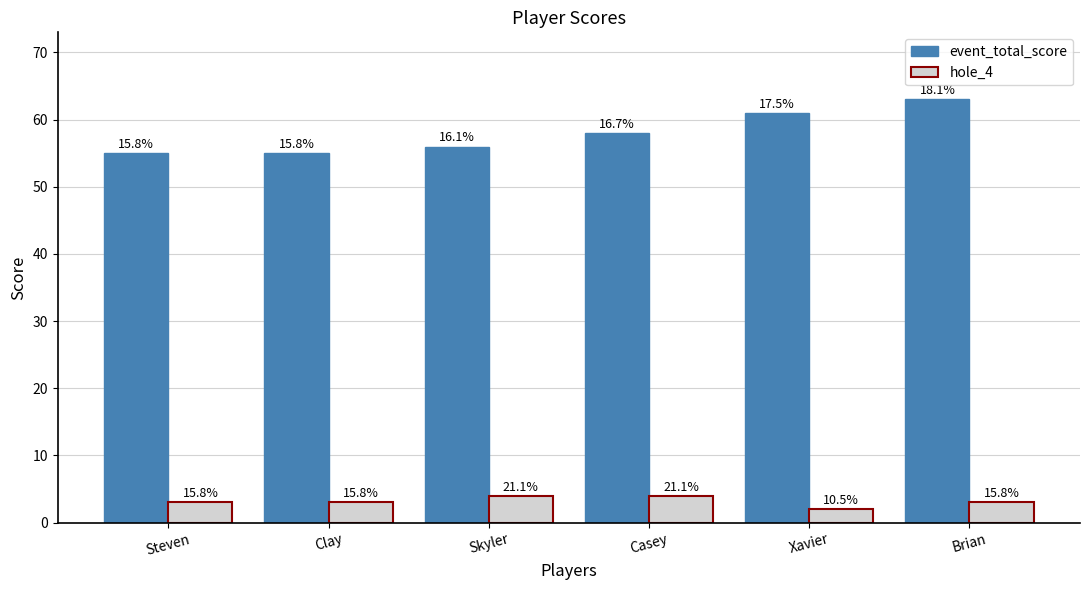

Between Skyler and Brian, which series saw the biggest shift?

event_total_score